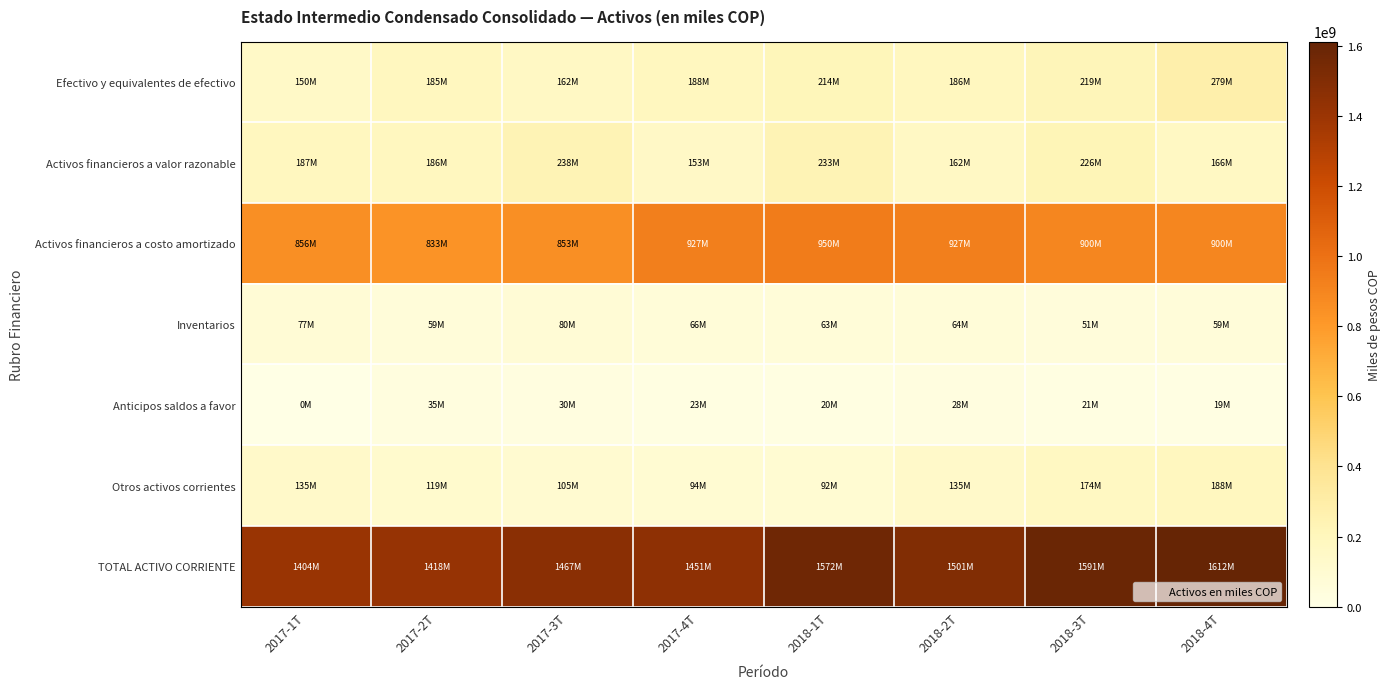

What is the spread (max minus min) of values at 2018-1T?

1552254191